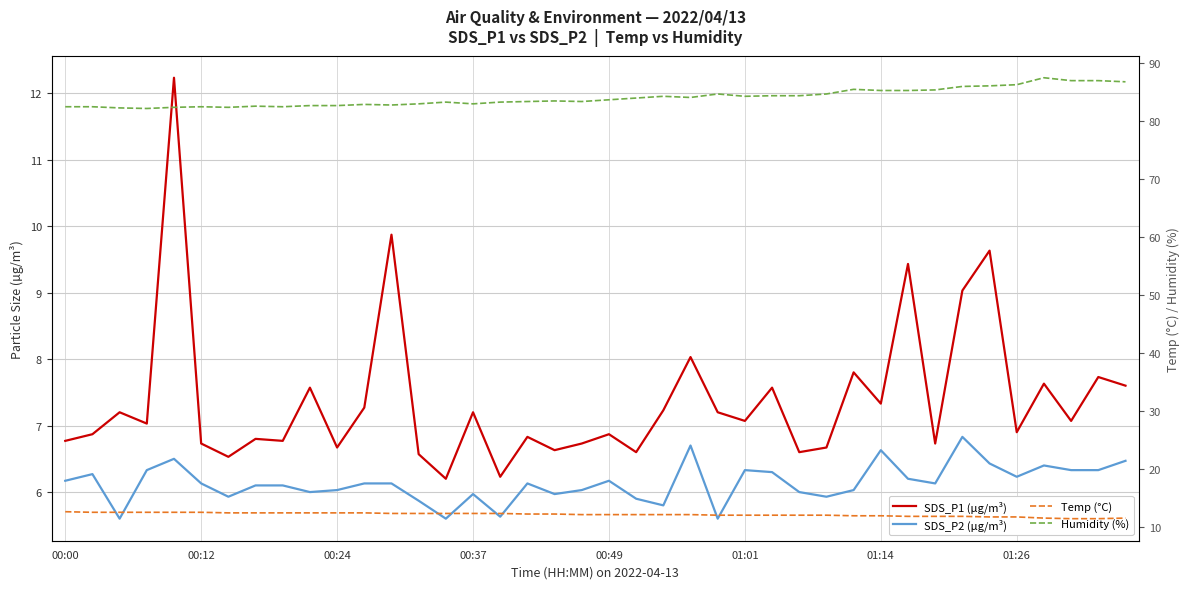

Count the number of categories in the chart.

40